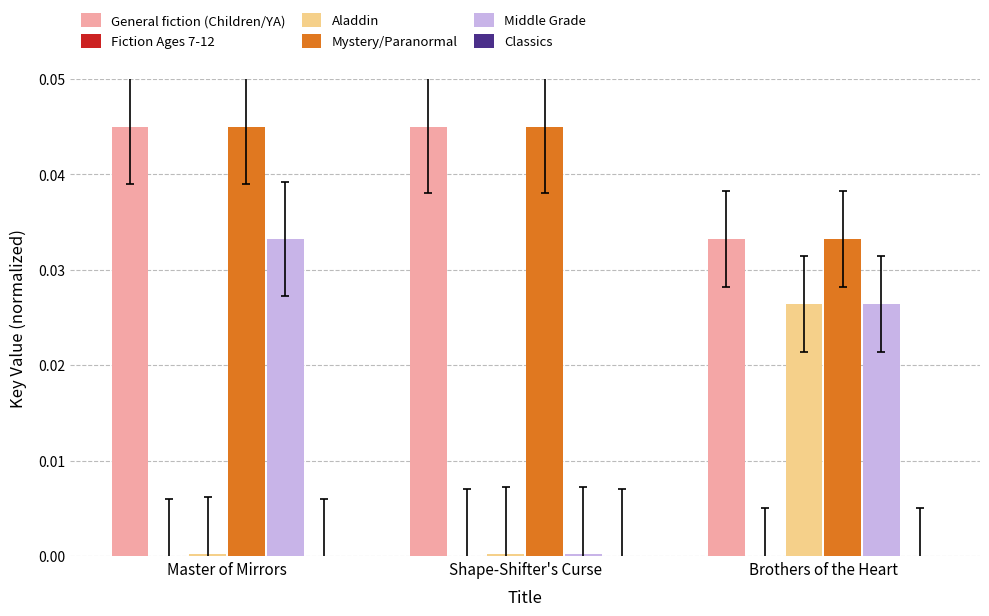

Which series changed the most between Master of Mirrors and Shape-Shifter's Curse?

Middle Grade